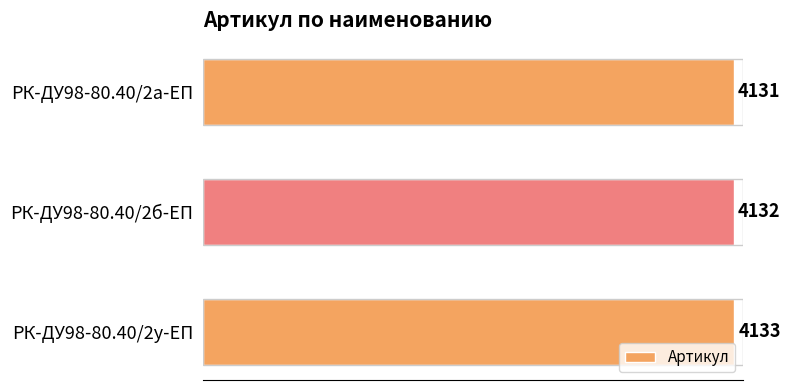

The value at РК-ДУ98-80.40/2б-ЕП is 4132. True or false?

True